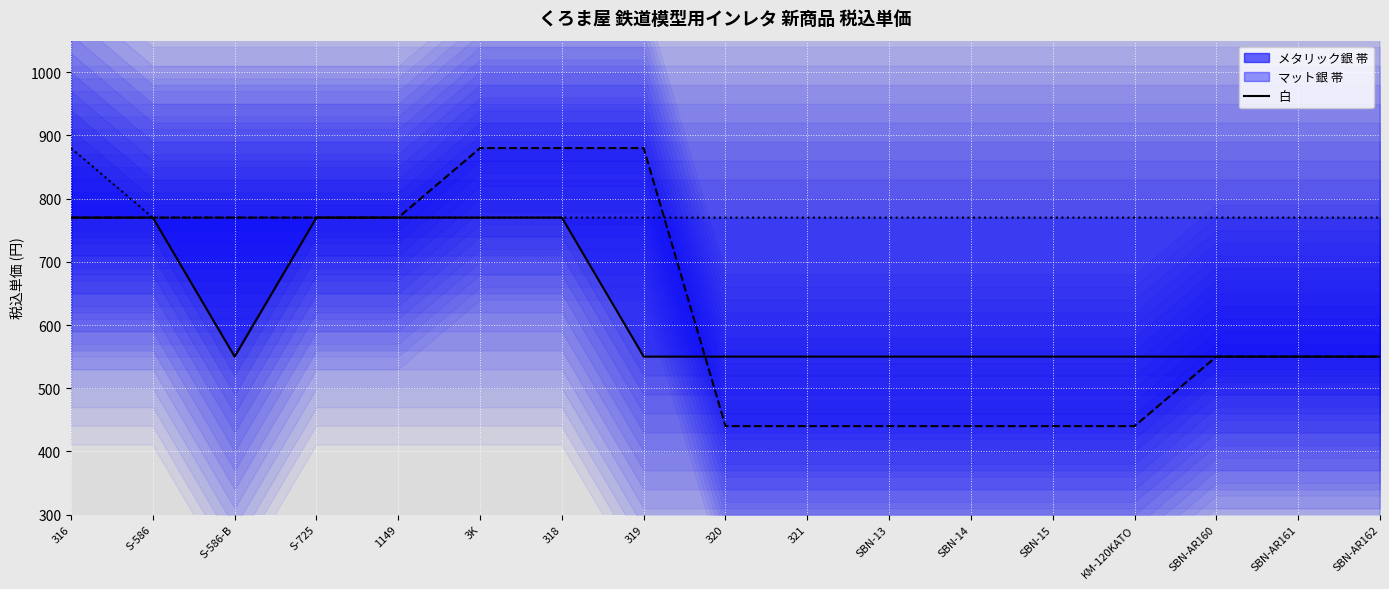

How many lines are shown in the chart?

3